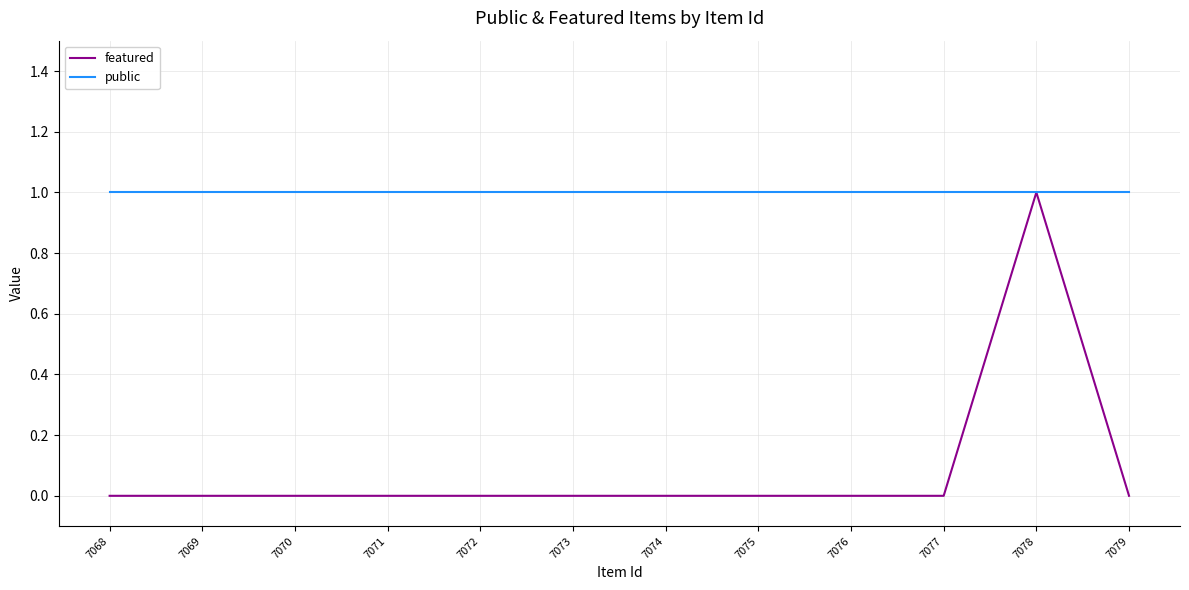

At which category does the chart reach its minimum across all series?

7079